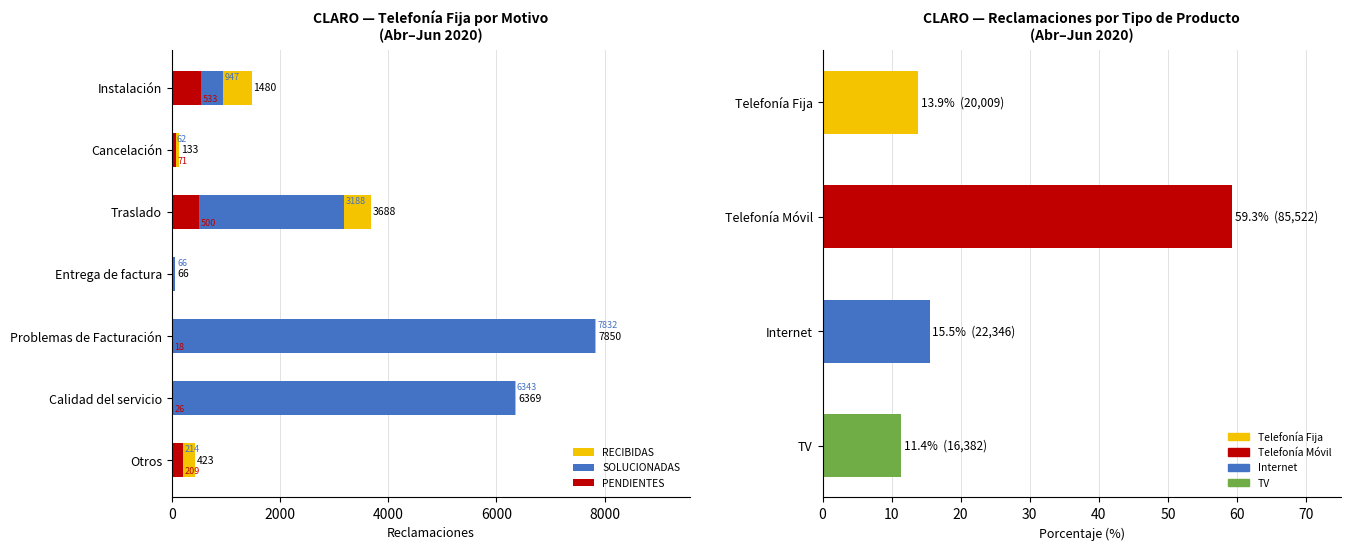

Which has a higher value, Problemas de Facturación or Otros?

Problemas de Facturación